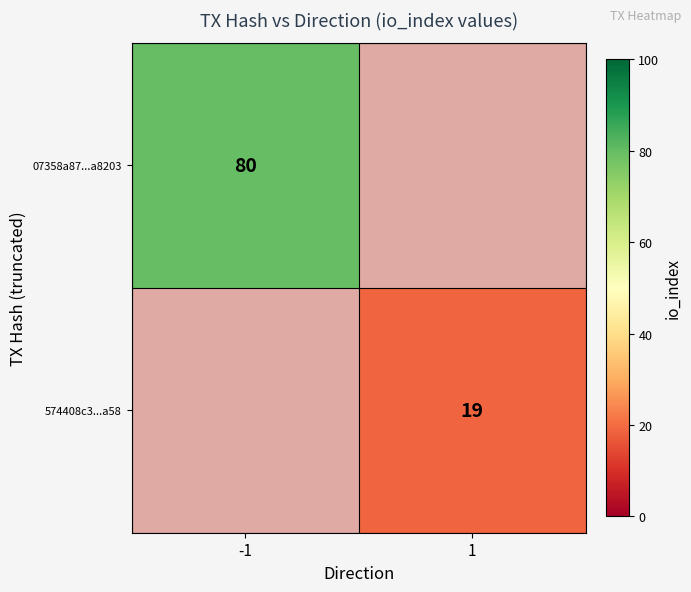

Is the value of 07358a87...a8203 at -1 greater than the value of 574408c3...a58 at 1?

Yes